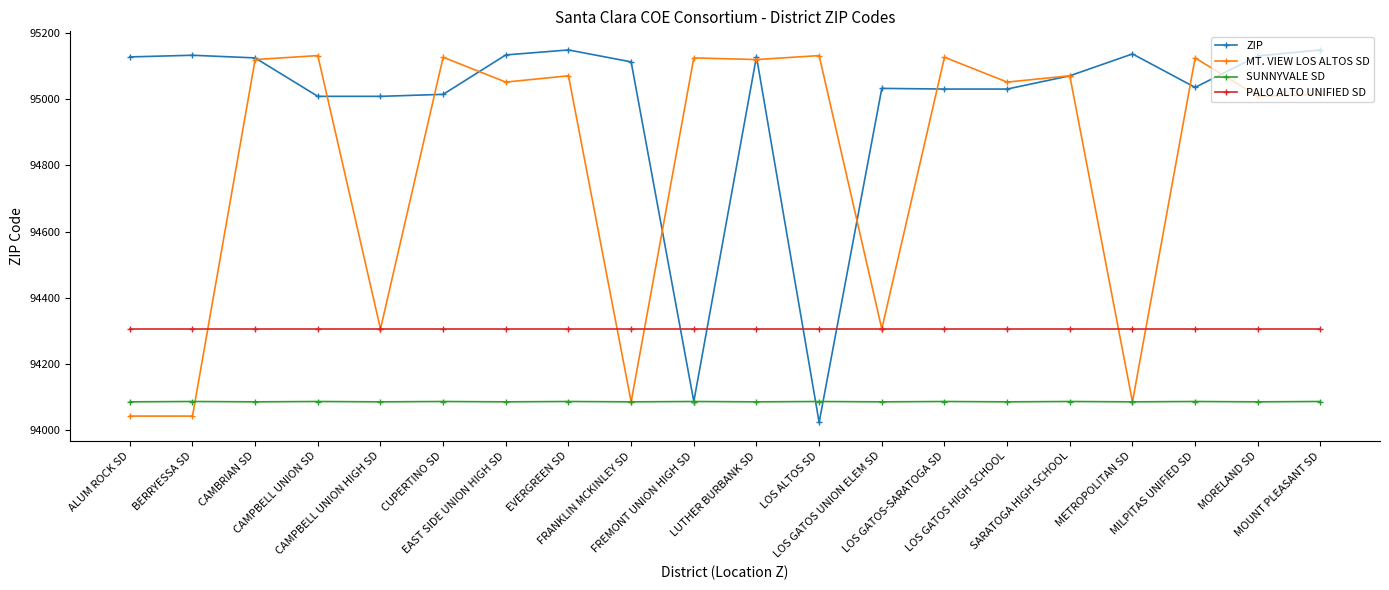

How many lines are shown in the chart?

4